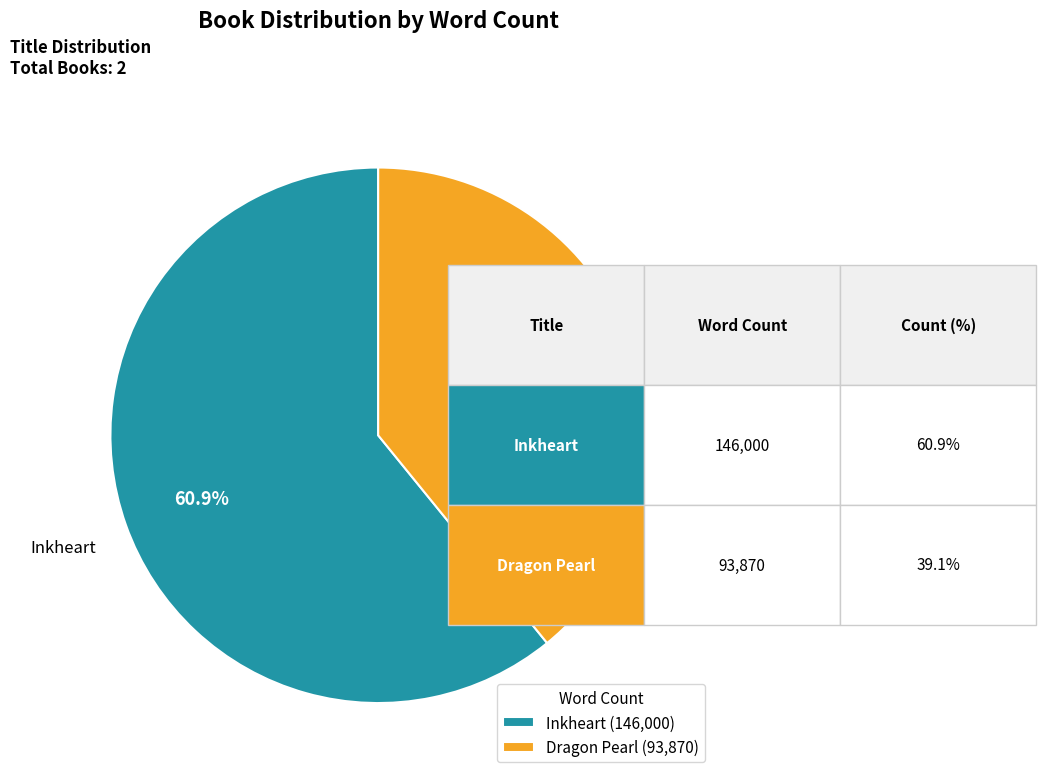

To the nearest percent, what portion does Inkheart represent?

61%